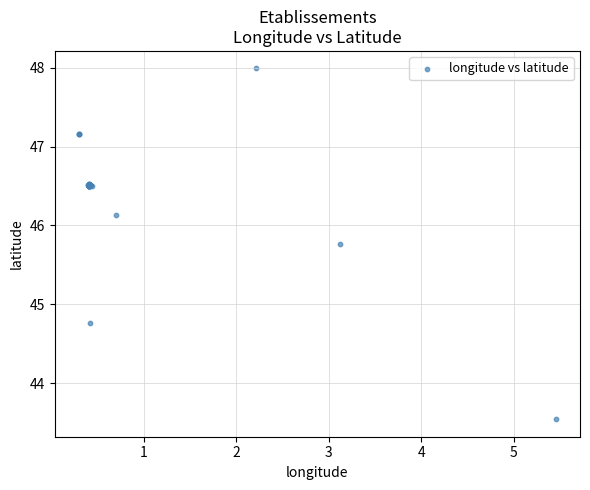

What Y value in the scatter plot is closest to 45?

44.8